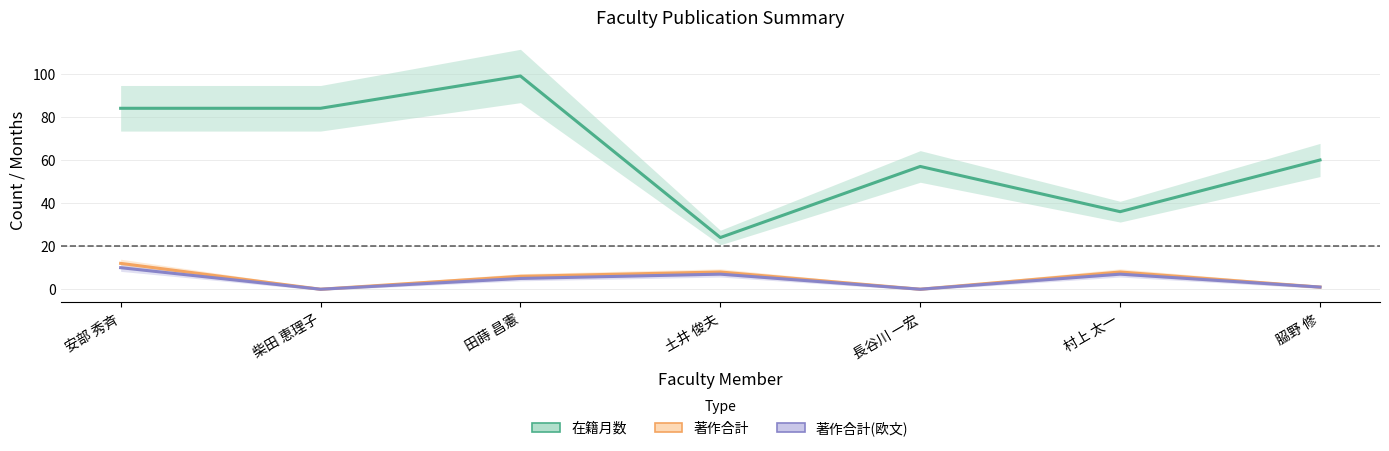

Which label corresponds to the smallest value in the chart?

柴田 恵理子